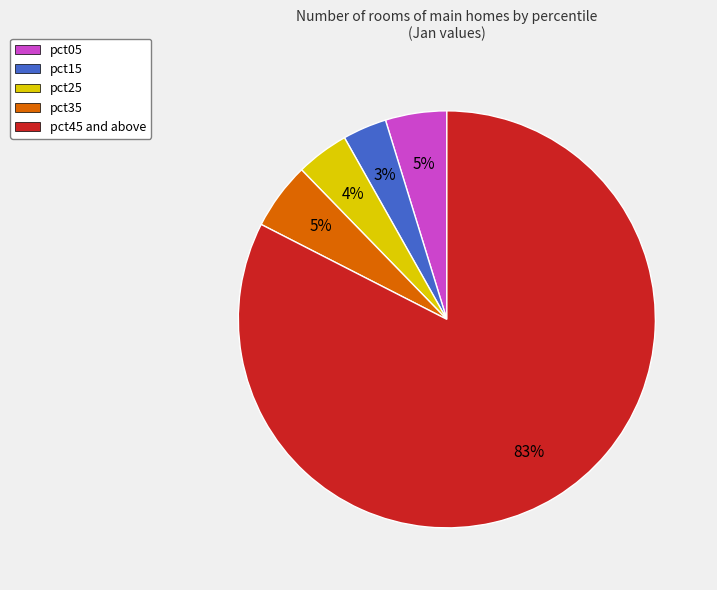

To the nearest percent, what is the average slice percentage?

20%